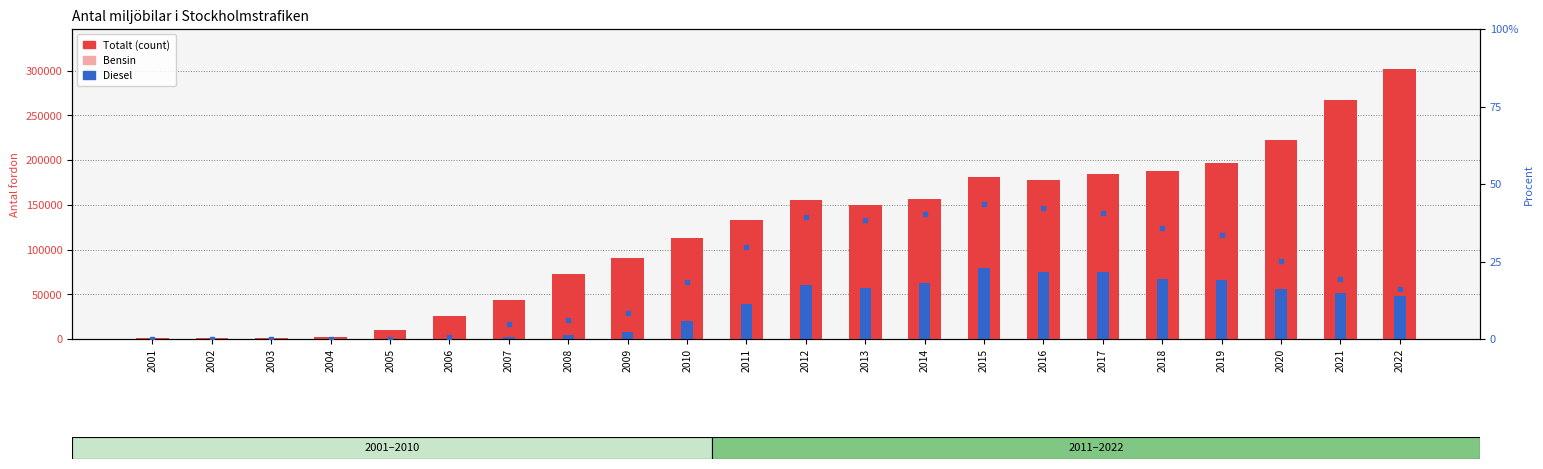

How many data points in percentile rank within the sample are less than 19?

11